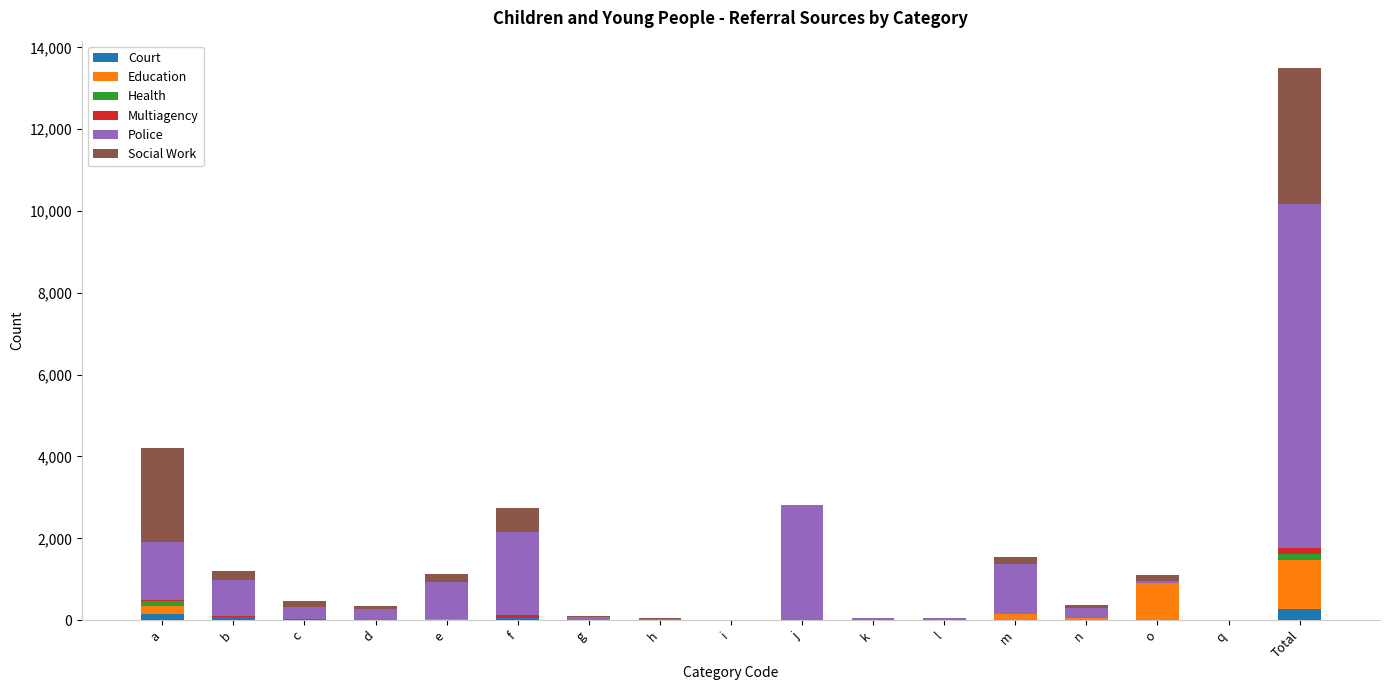

At which category is the sum across all series the highest?

Total